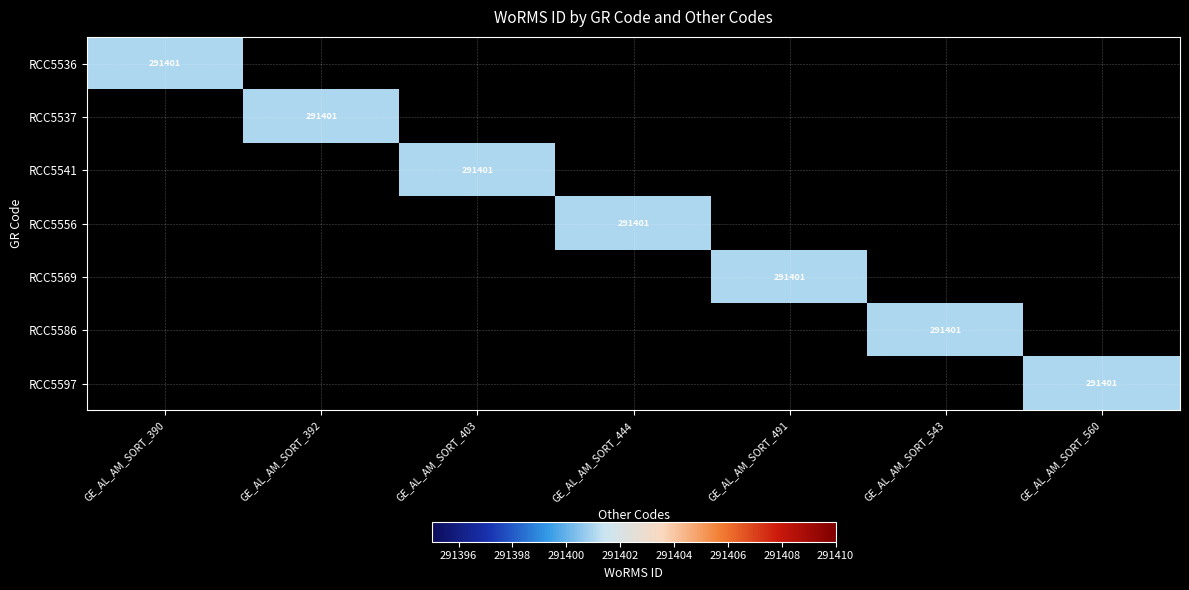

Is it true that RCC5586 equals 176196 at GE_AL_AM_SORT_543?

False